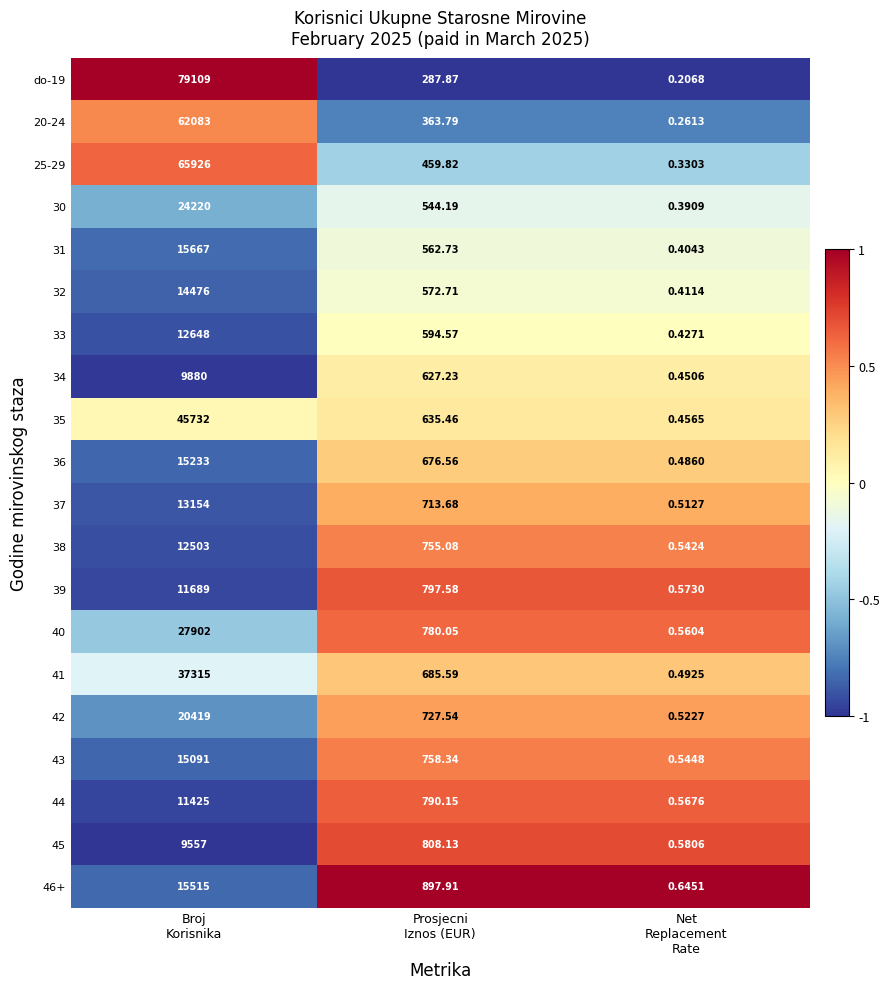

Count the number of data series in this chart.

20